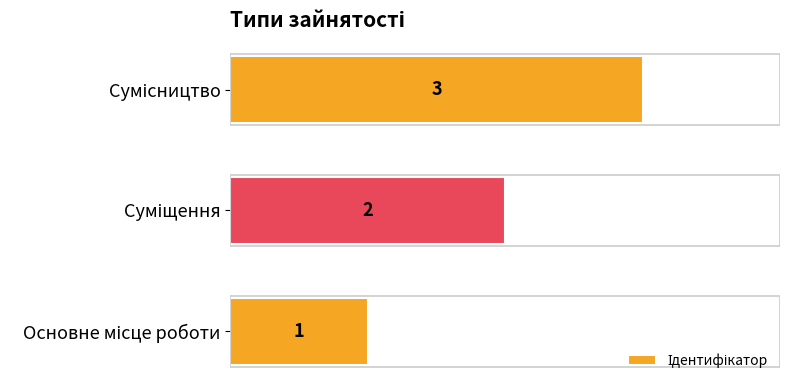

What is the maximum value shown in the chart?

3